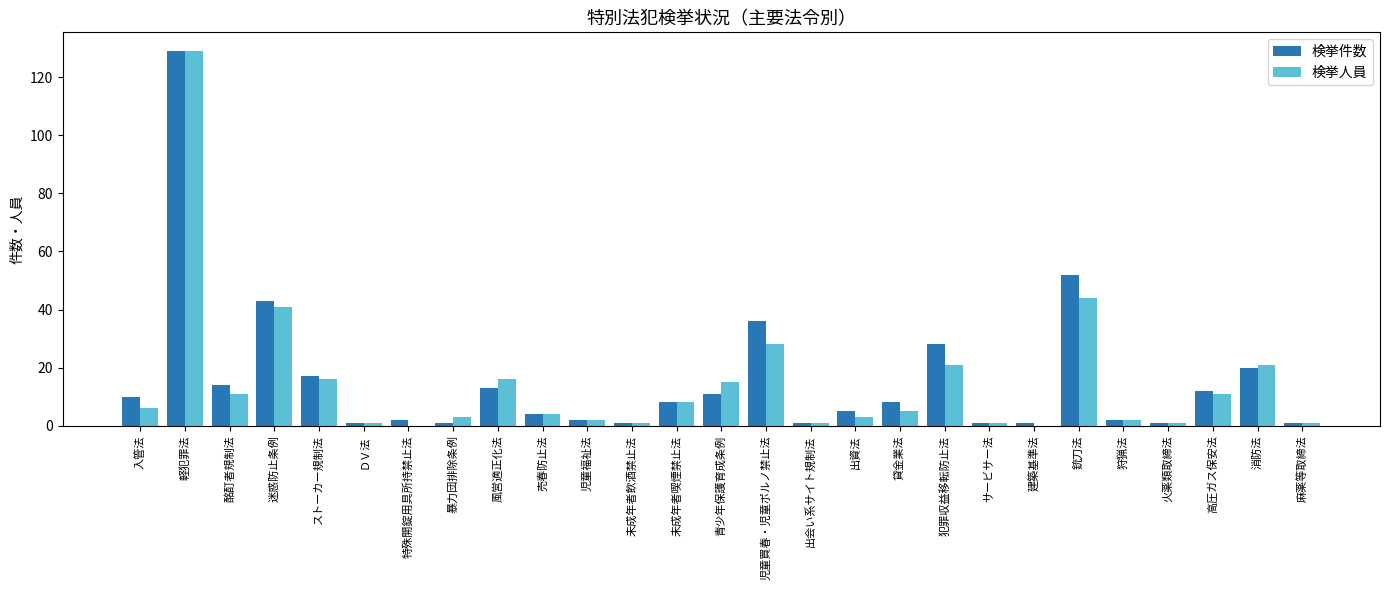

Reading left to right, transcribe all the data shown in this chart.

検挙件数: 10	129	14	43	17	1	2	1	13	4	2	1	8	11	36	1	5	8	28	1	1	52	2	1	12	20	1
検挙人員: 6	129	11	41	16	1	0	3	16	4	2	1	8	15	28	1	3	5	21	1	0	44	2	1	11	21	1